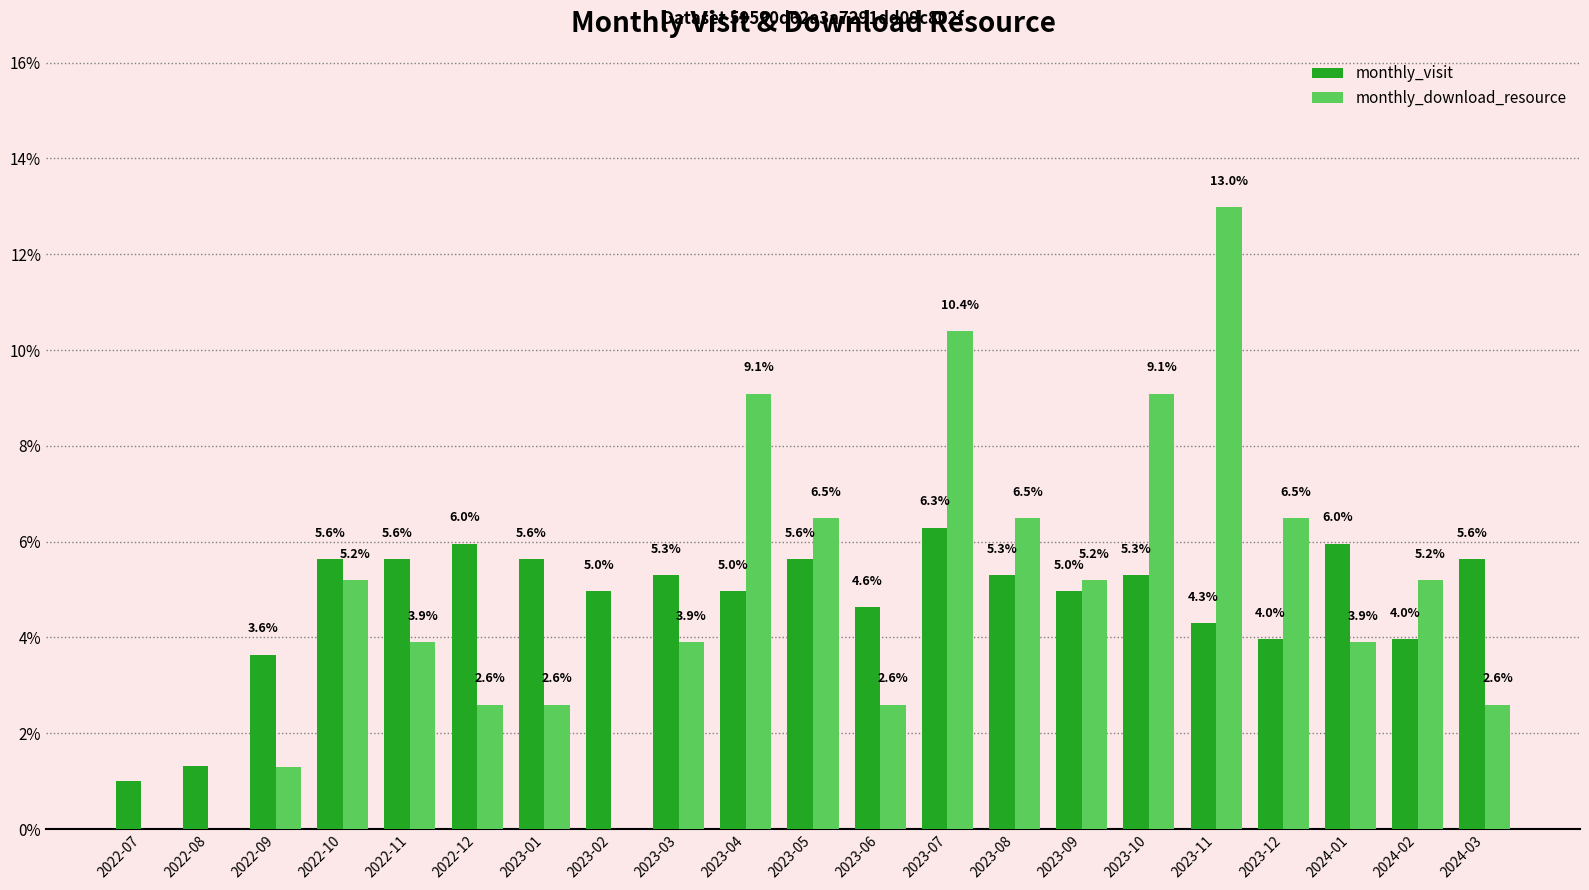

Is the value of monthly_visit at 2023-07 greater than the value of monthly_download_resource at 2024-01?

Yes